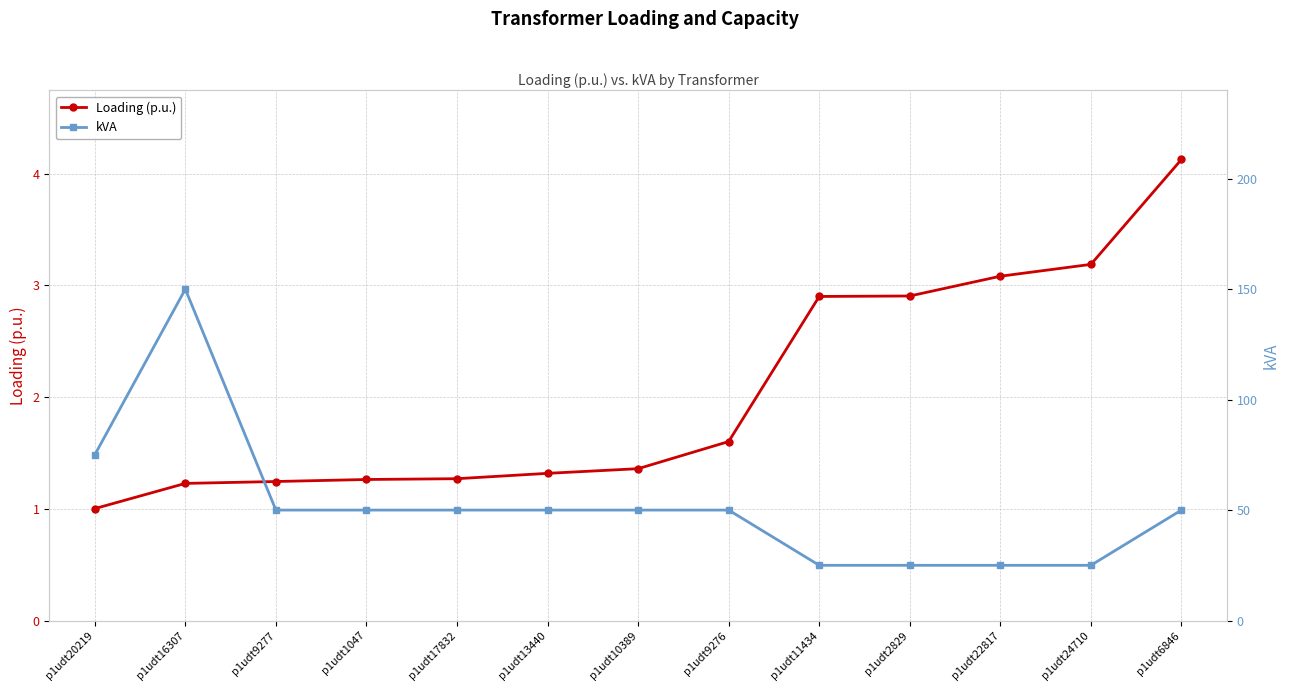

What is the label of the 5th point from the right?

p1udt11434